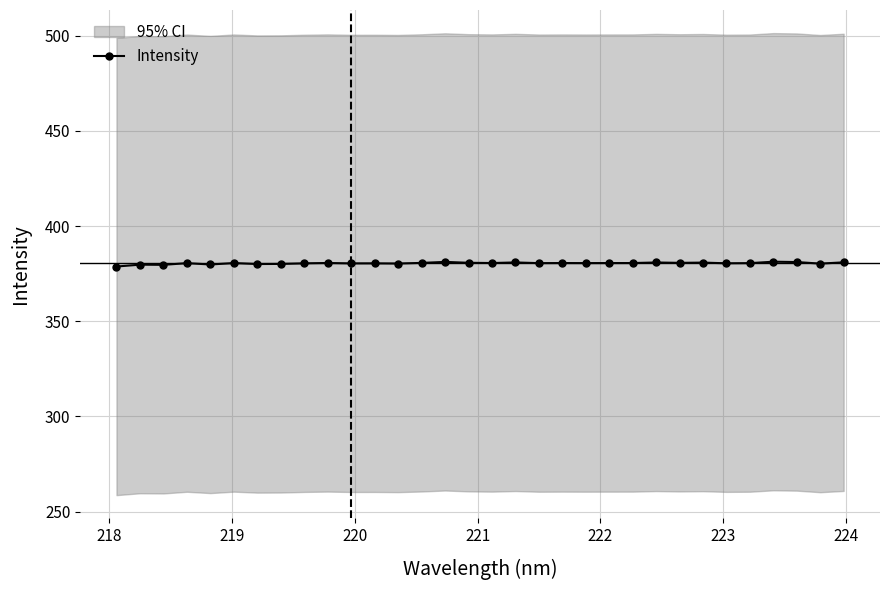

Is this an area chart (filled region under the line)?

No